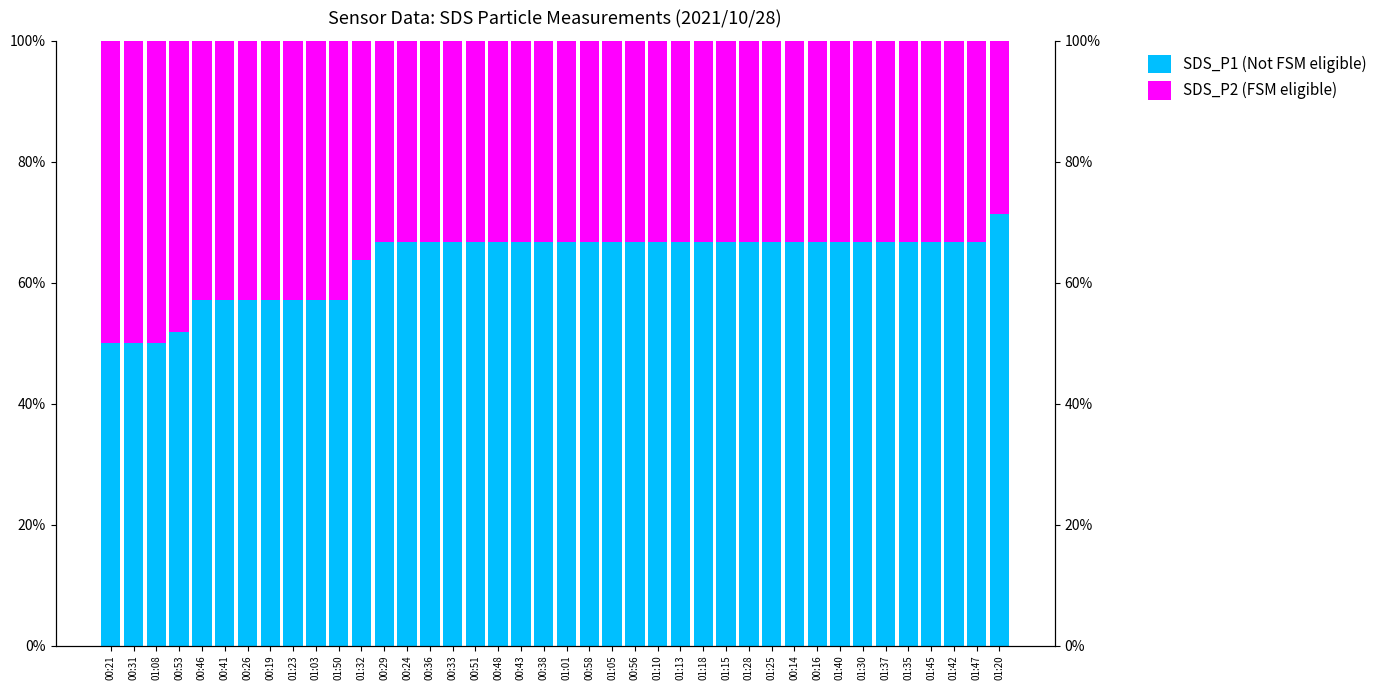

Rank the series at 00:31 from highest to lowest value.

SDS_P1 (Not FSM eligible), SDS_P2 (FSM eligible)